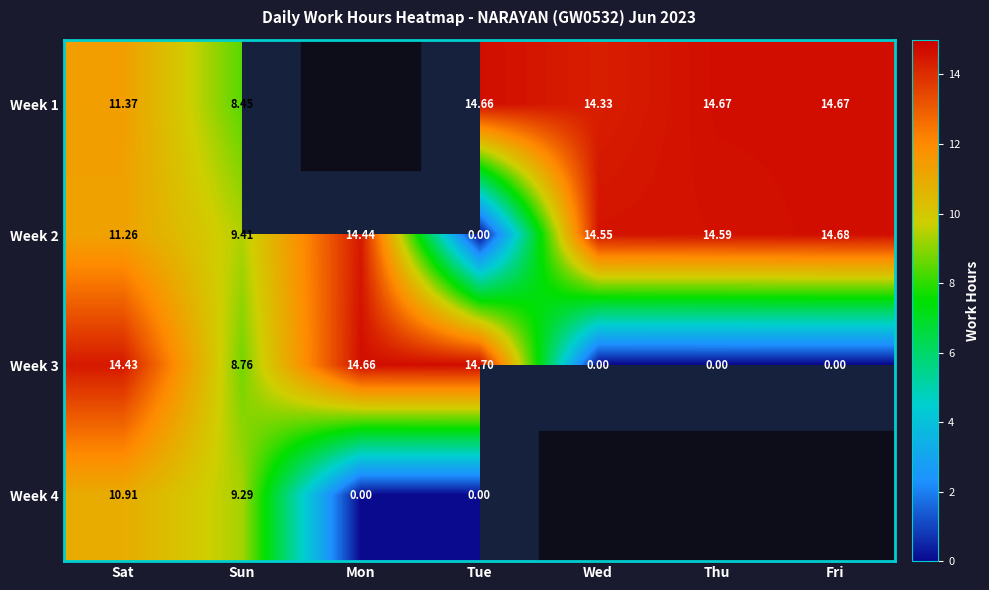

The value of Week 2 at Sat is 19.2. True or false?

False